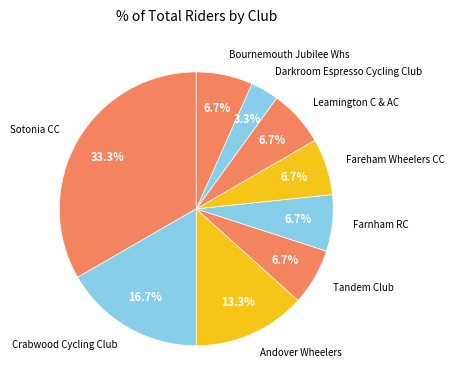

Rank the categories by value from lowest to highest.

Darkroom Espresso Cycling Club, Tandem Club, Farnham RC, Fareham Wheelers CC, Leamington C & AC, Bournemouth Jubilee Whs, Andover Wheelers, Crabwood Cycling Club, Sotonia CC